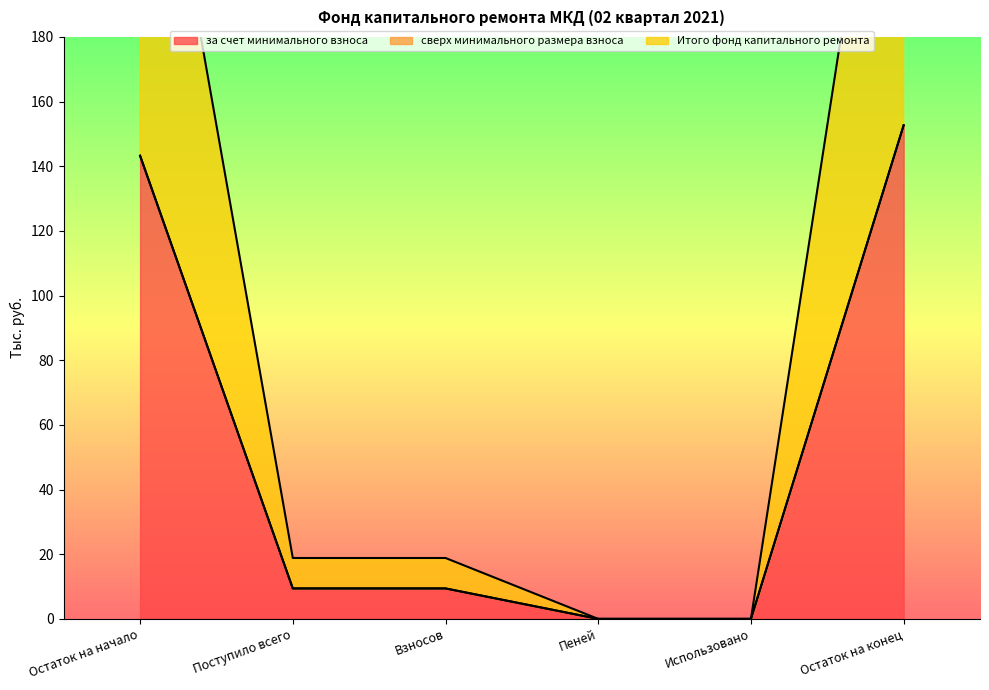

The value of за счет минимального взноса at Поступило всего is 9.4. True or false?

True